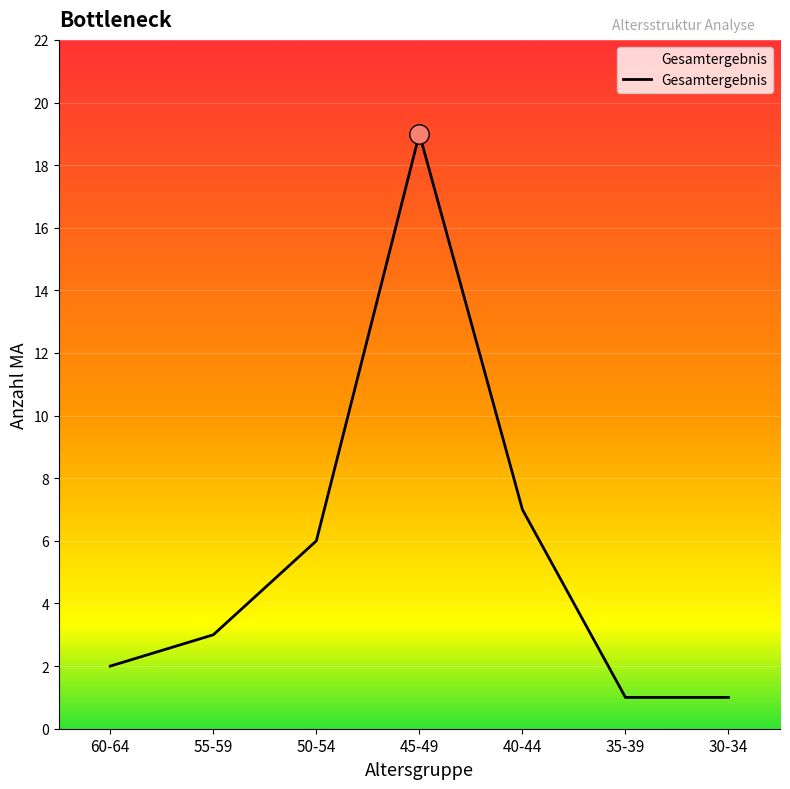

What is the average value?

6